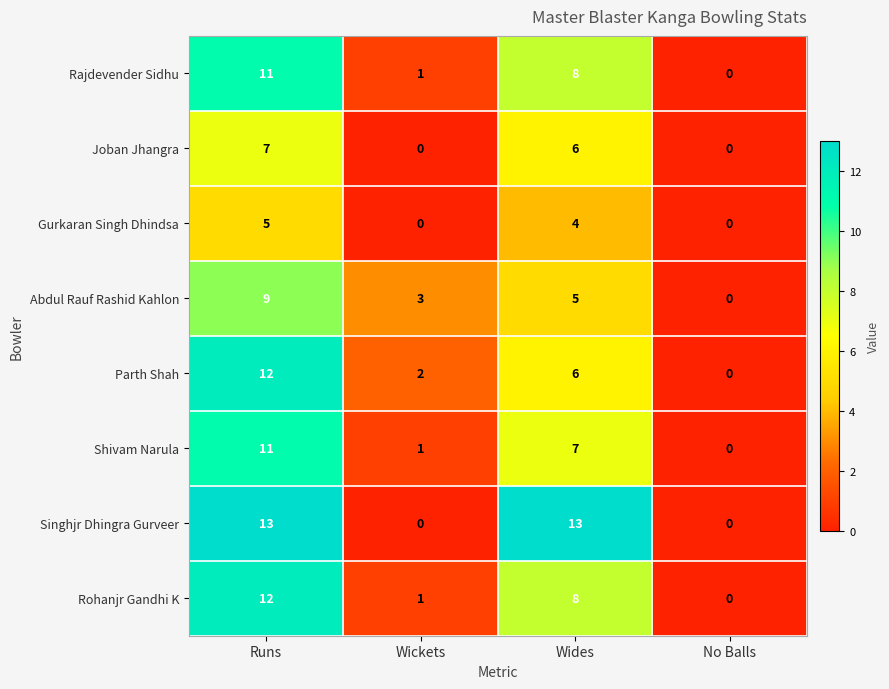

Is the value of Singhjr Dhingra Gurveer at Wickets greater than the value of Shivam Narula at Wickets?

No